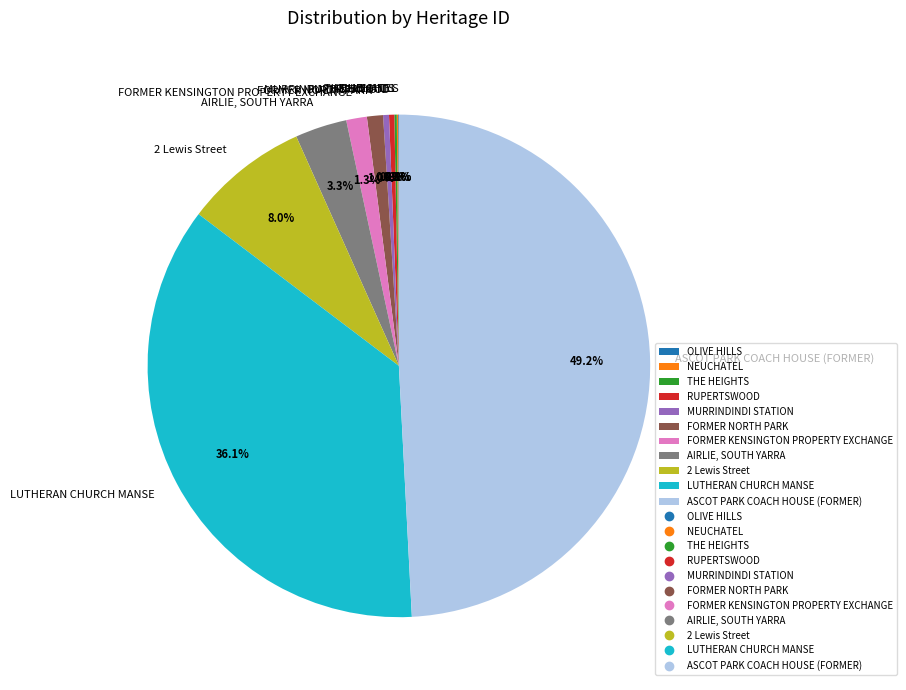

Combined, do MURRINDINDI STATION and LUTHERAN CHURCH MANSE account for over 50%?

No